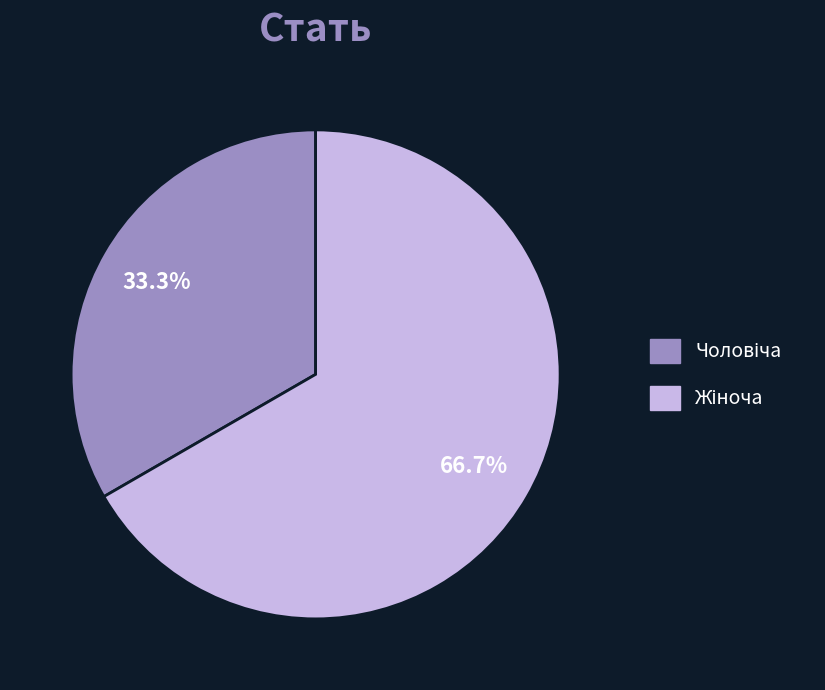

Does any single category account for the majority?

Yes